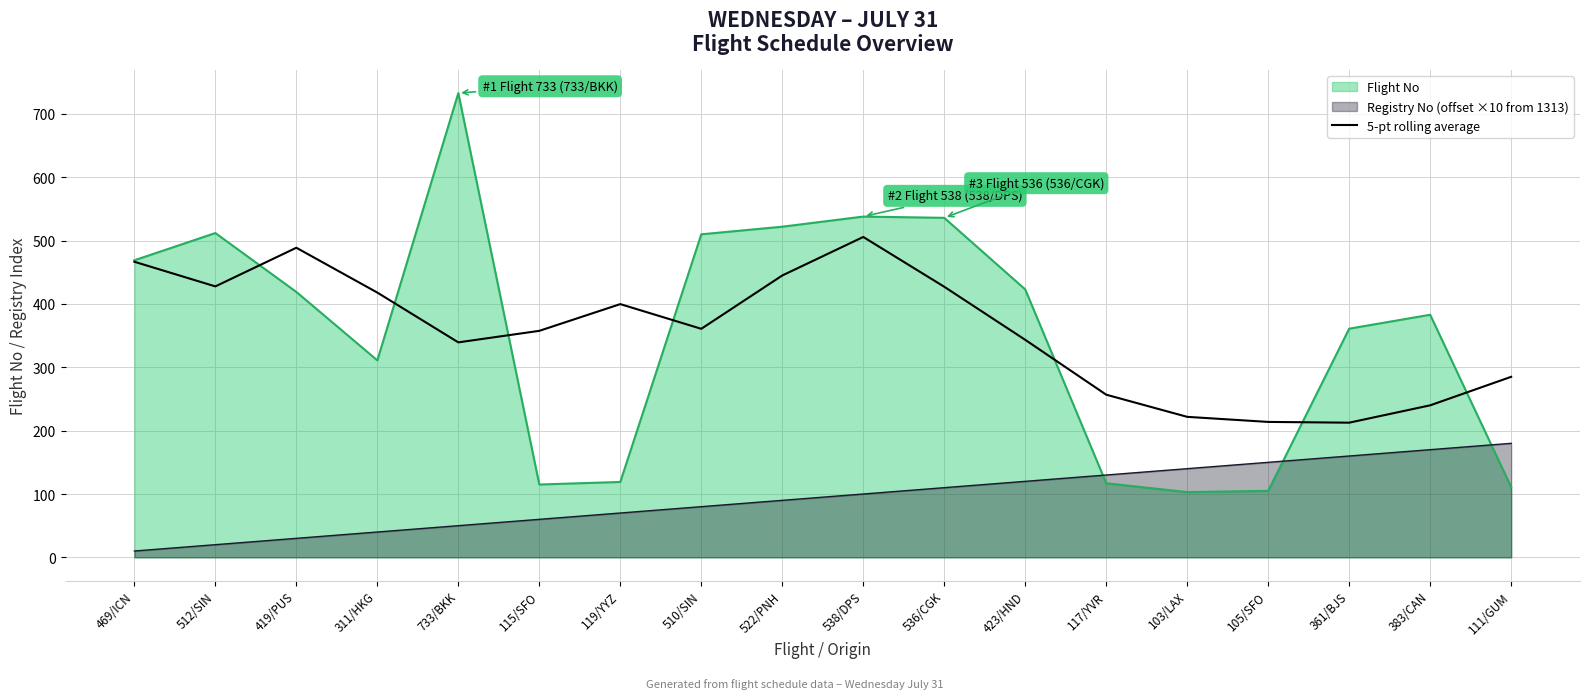

What is the average value?

356.1